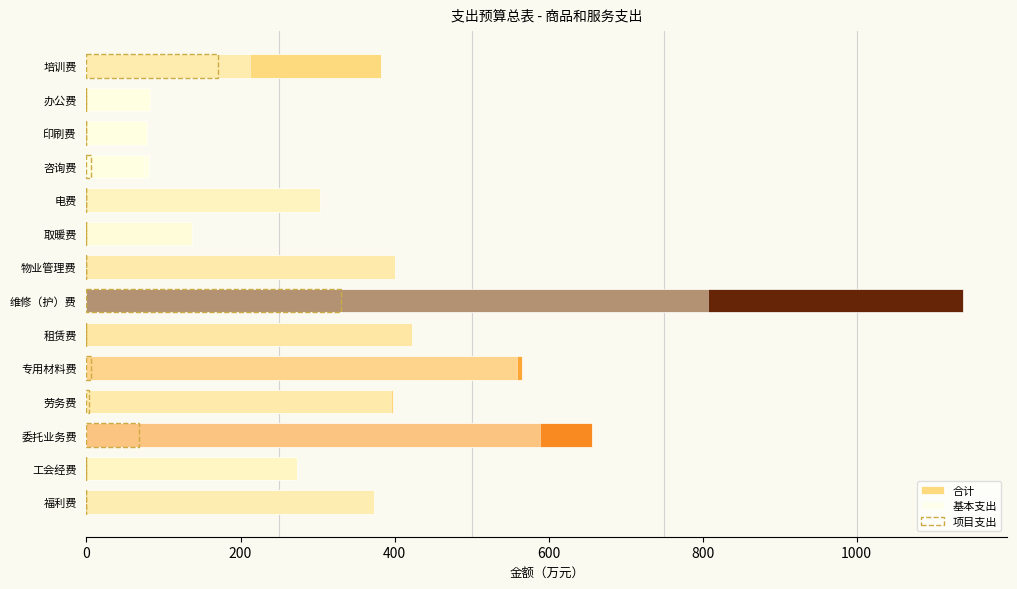

At how many categories does at least one series exceed 571?

2